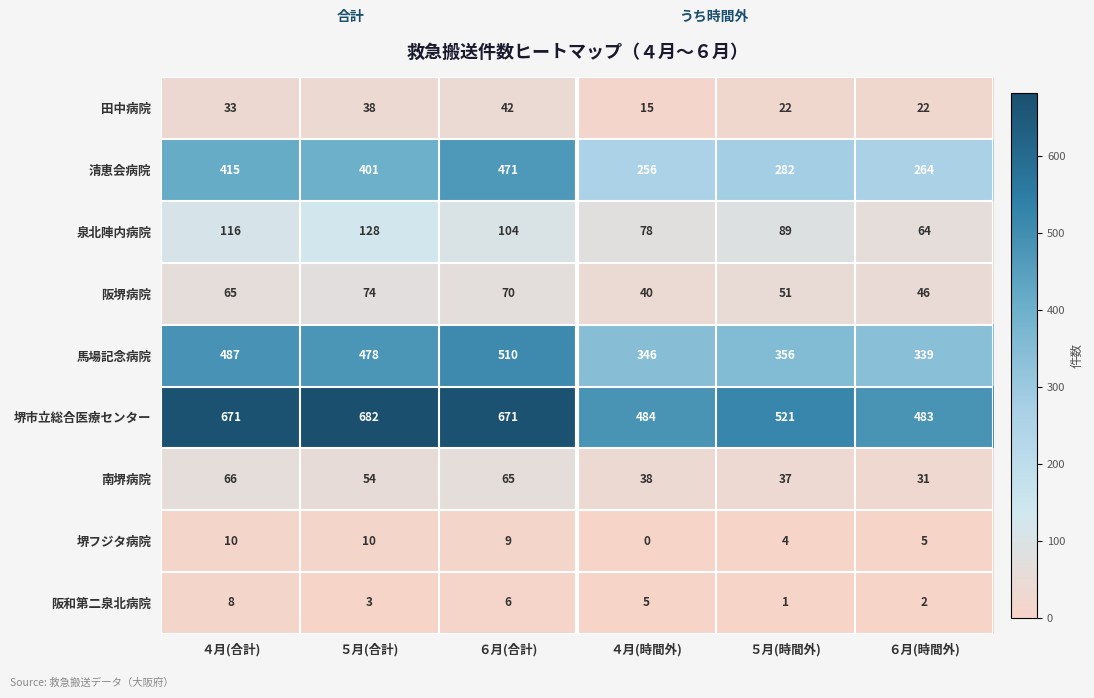

Where is 清恵会病院 nearest to the value 363?

５月(合計)